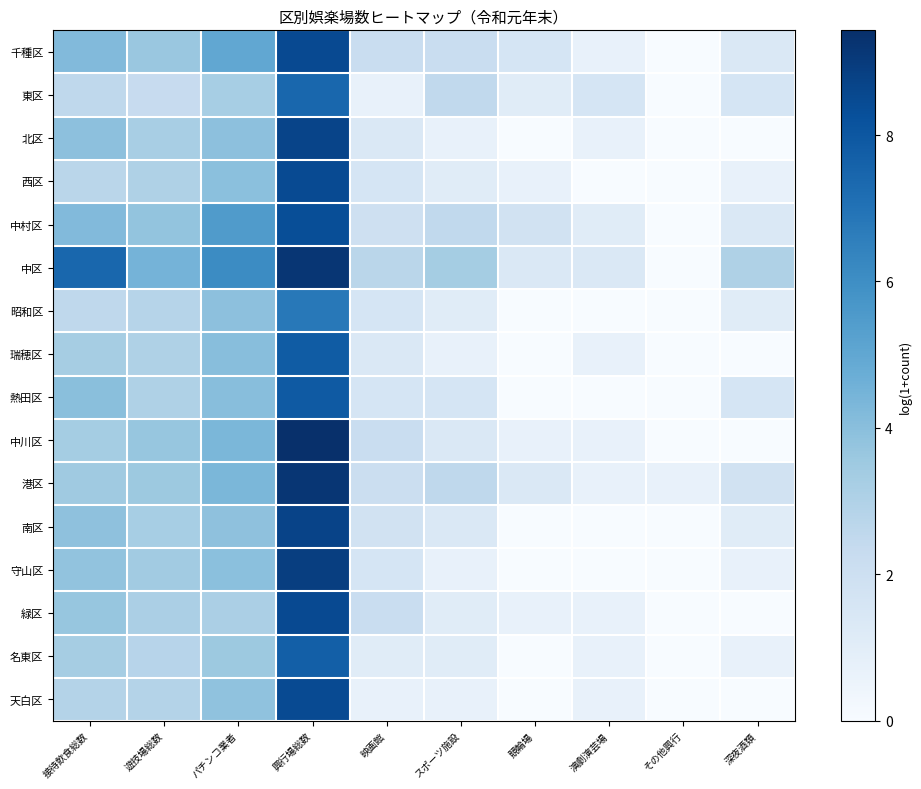

Reading right to left, list all the values displayed in this chart.

千種区: 深夜酒類=1.4	その他興行=0.0	演劇演芸場=0.7	競輪場=1.6	スポーツ施設=2.2	映画館=2.2	興行場総数=8.5	パチンコ業者=5.0	遊技場総数=3.6	接待飲食総数=4.2
東区: 深夜酒類=1.6	その他興行=0.0	演劇演芸場=1.6	競輪場=1.1	スポーツ施設=2.5	映画館=0.7	興行場総数=7.4	パチンコ業者=3.3	遊技場総数=2.3	接待飲食総数=2.6
北区: 深夜酒類=0.0	その他興行=0.0	演劇演芸場=0.7	競輪場=0.0	スポーツ施設=0.7	映画館=1.4	興行場総数=8.7	パチンコ業者=3.9	遊技場総数=3.2	接待飲食総数=3.9
西区: 深夜酒類=0.7	その他興行=0.0	演劇演芸場=0.0	競輪場=0.7	スポーツ施設=1.1	映画館=1.6	興行場総数=8.5	パチンコ業者=4.0	遊技場総数=3.0	接待飲食総数=2.7
中村区: 深夜酒類=1.4	その他興行=0.0	演劇演芸場=1.1	競輪場=1.8	スポーツ施設=2.5	映画館=1.9	興行場総数=8.3	パチンコ業者=5.5	遊技場総数=3.8	接待飲食総数=4.2
中区: 深夜酒類=3.0	その他興行=0.0	演劇演芸場=1.4	競輪場=1.4	スポーツ施設=3.3	映画館=2.7	興行場総数=9.2	パチンコ業者=6.1	遊技場総数=4.5	接待飲食総数=7.4
昭和区: 深夜酒類=1.1	その他興行=0.0	演劇演芸場=0.0	競輪場=0.0	スポーツ施設=1.1	映画館=1.6	興行場総数=6.8	パチンコ業者=3.9	遊技場総数=2.8	接待飲食総数=2.6
瑞穂区: 深夜酒類=0.0	その他興行=0.0	演劇演芸場=0.7	競輪場=0.0	スポーツ施設=0.7	映画館=1.4	興行場総数=7.8	パチンコ業者=4.0	遊技場総数=3.0	接待飲食総数=3.3
熱田区: 深夜酒類=1.6	その他興行=0.0	演劇演芸場=0.0	競輪場=0.0	スポーツ施設=1.6	映画館=1.6	興行場総数=7.9	パチンコ業者=4.0	遊技場総数=3.0	接待飲食総数=4.0
中川区: 深夜酒類=0.0	その他興行=0.0	演劇演芸場=0.7	競輪場=0.7	スポーツ施設=1.4	映画館=2.2	興行場総数=9.4	パチンコ業者=4.3	遊技場総数=3.7	接待飲食総数=3.3
港区: 深夜酒類=1.8	その他興行=0.7	演劇演芸場=0.7	競輪場=1.4	スポーツ施設=2.6	映画館=2.1	興行場総数=9.2	パチンコ業者=4.3	遊技場総数=3.6	接待飲食総数=3.5
南区: 深夜酒類=1.1	その他興行=0.0	演劇演芸場=0.0	競輪場=0.0	スポーツ施設=1.4	映画館=1.8	興行場総数=8.7	パチンコ業者=3.9	遊技場総数=3.3	接待飲食総数=3.9
守山区: 深夜酒類=0.7	その他興行=0.0	演劇演芸場=0.0	競輪場=0.0	スポーツ施設=0.7	映画館=1.6	興行場総数=8.9	パチンコ業者=4.0	遊技場総数=3.4	接待飲食総数=3.8
緑区: 深夜酒類=0.0	その他興行=0.0	演劇演芸場=0.7	競輪場=0.7	スポーツ施設=1.1	映画館=2.2	興行場総数=8.5	パチンコ業者=3.1	遊技場総数=3.1	接待飲食総数=3.7
名東区: 深夜酒類=0.7	その他興行=0.0	演劇演芸場=0.7	競輪場=0.0	スポーツ施設=1.1	映画館=1.1	興行場総数=7.7	パチンコ業者=3.6	遊技場総数=2.8	接待飲食総数=3.3
天白区: 深夜酒類=0.0	その他興行=0.0	演劇演芸場=0.7	競輪場=0.0	スポーツ施設=0.7	映画館=0.7	興行場総数=8.5	パチンコ業者=3.9	遊技場総数=2.9	接待飲食総数=2.9